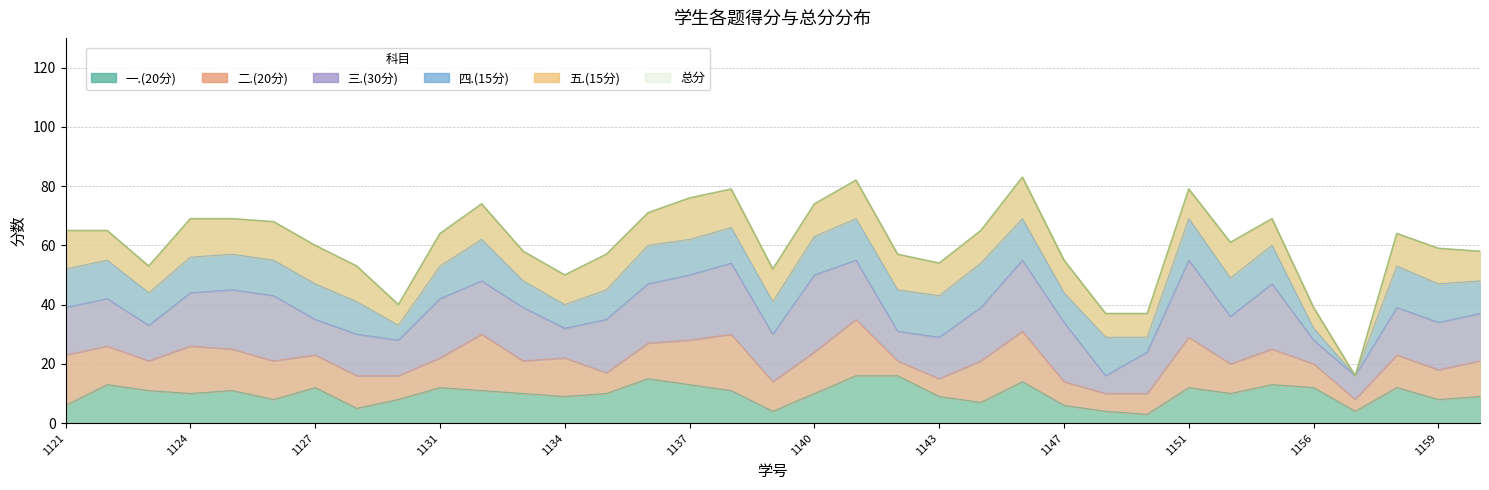

What value does the 三.(30分) series have at 2023161148, to the nearest 5?

5